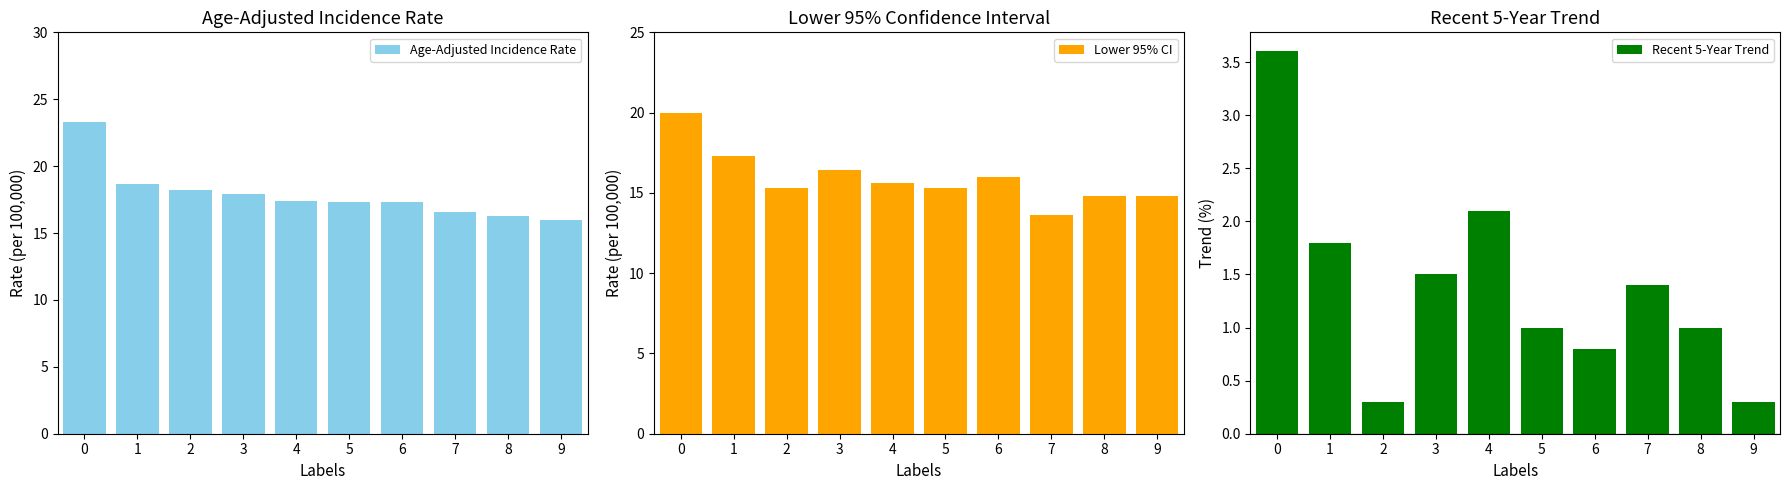

Is the value of Lower 95% CI at 6 greater than the value of Age-Adjusted Incidence Rate at 3?

No